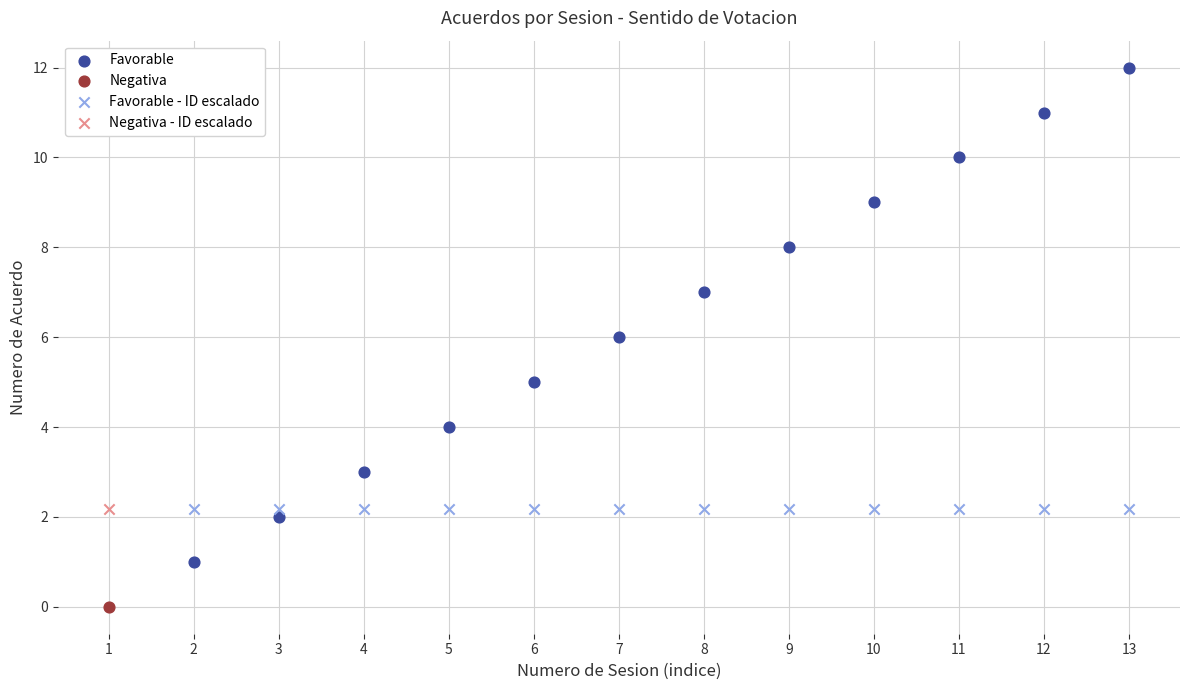

Which series reaches the maximum Y coordinate?

Favorable